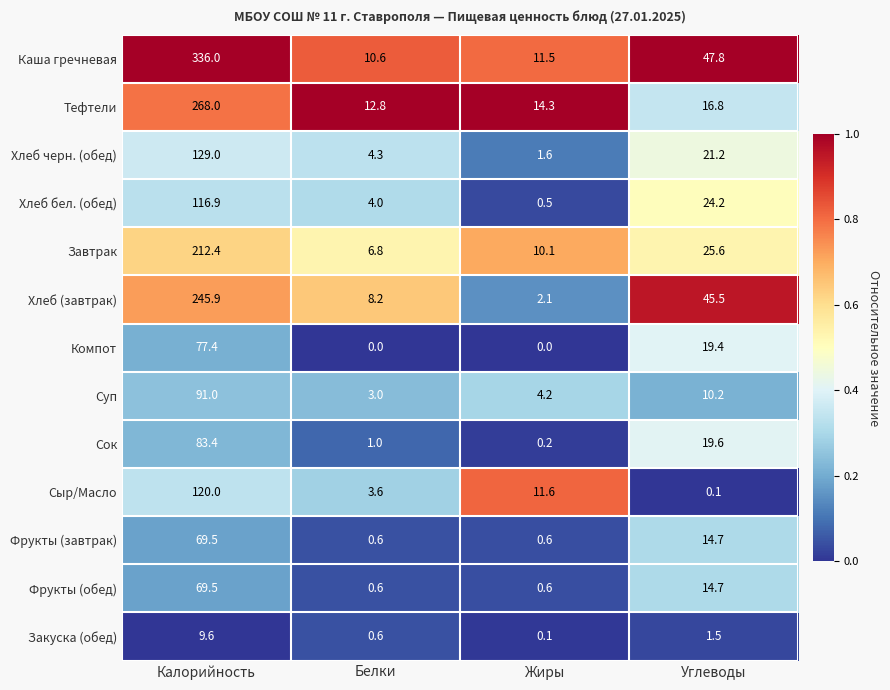

What is the sum of all Фрукты (обед) values?

85.4